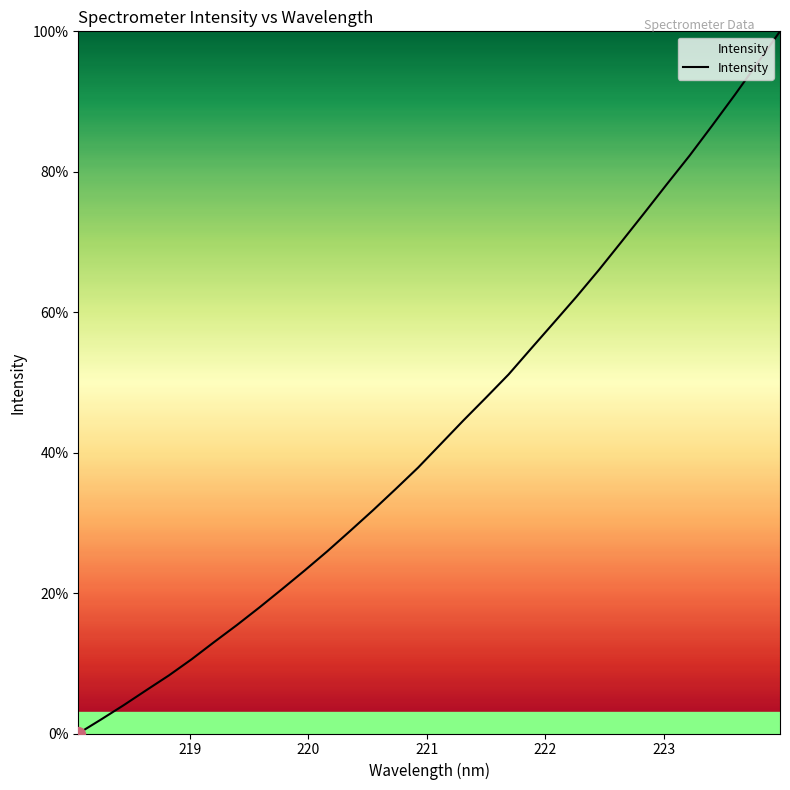

What is the difference between the maximum and minimum values?

100.0